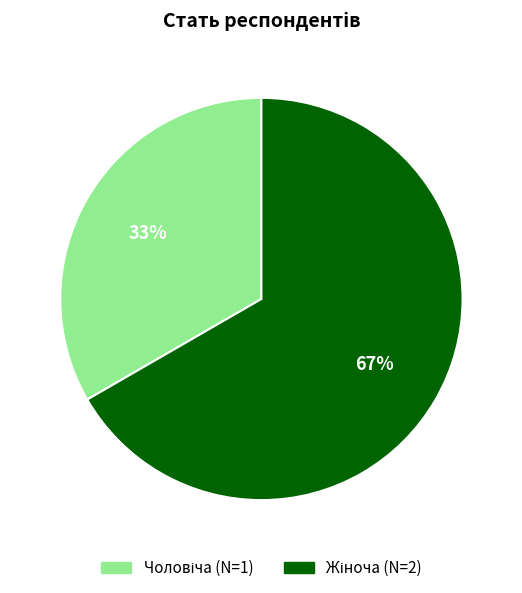

To the nearest percent, what is the average slice percentage?

50%